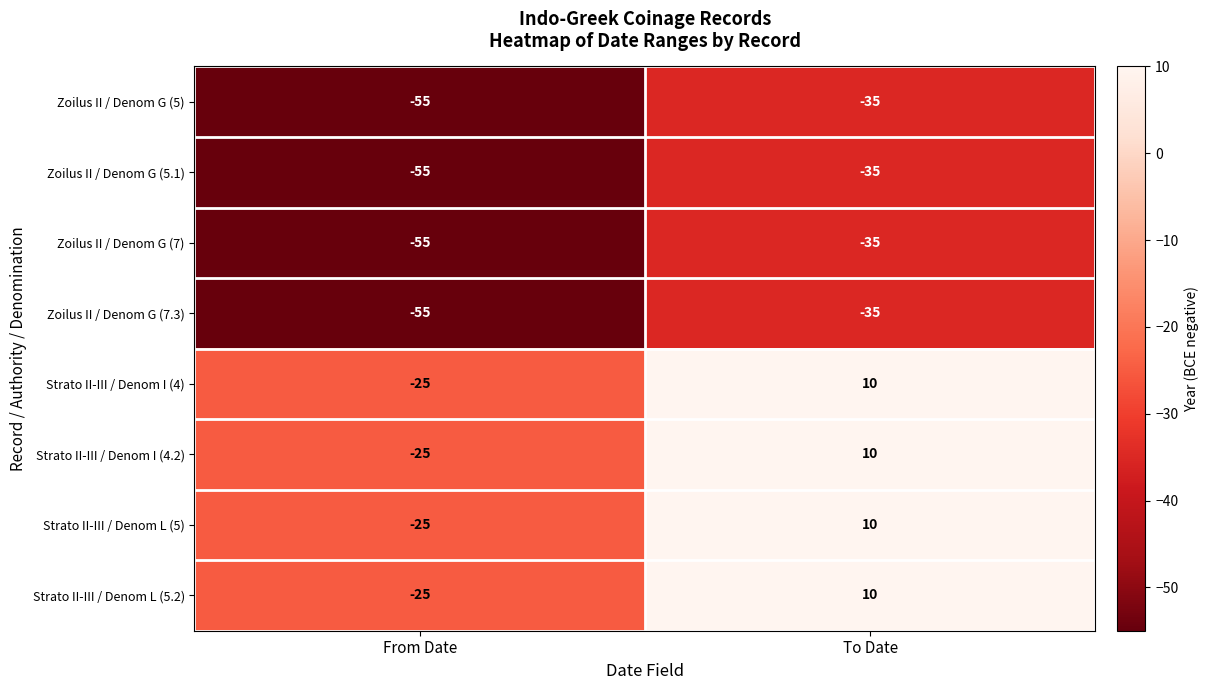

Rank the categories by Zoilus II / Denom G (5) value from lowest to highest.

From Date, To Date